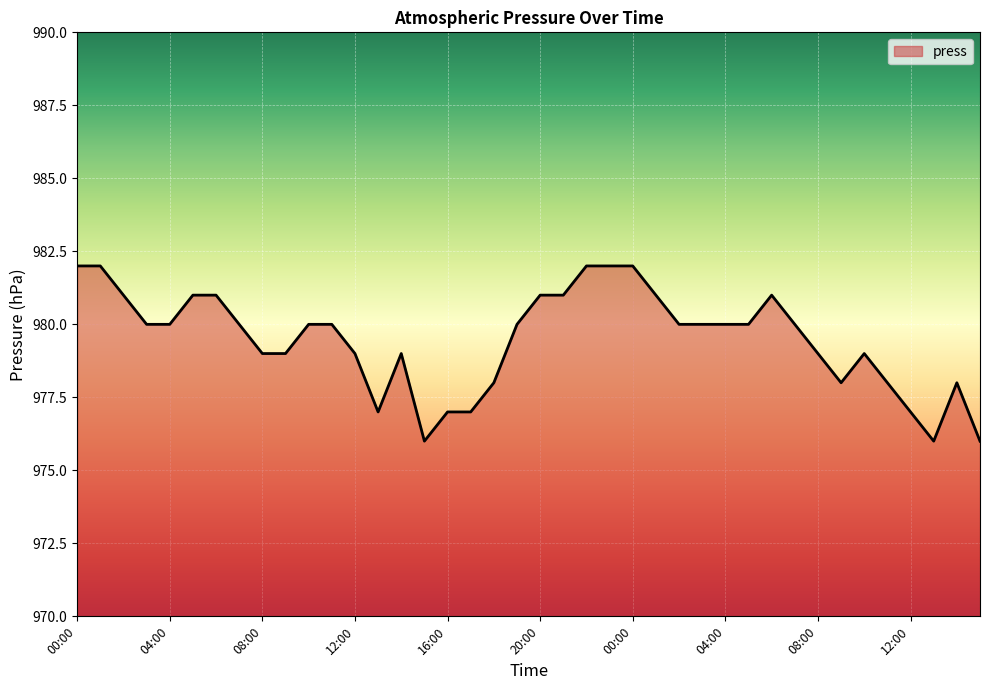

How many lines are shown in the chart?

1